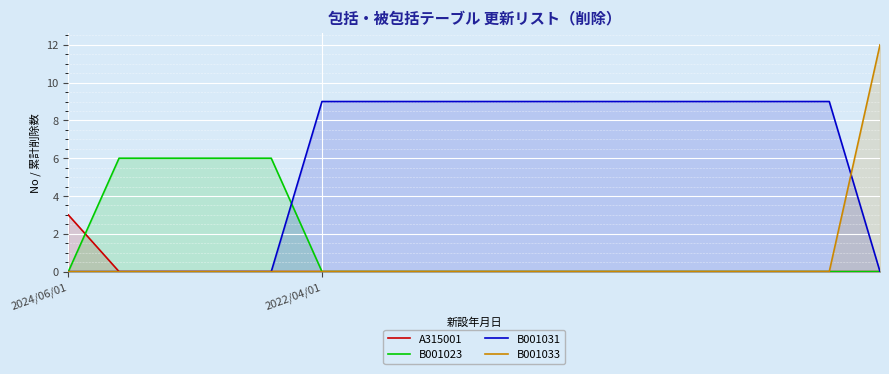

Which series has the widest spread of values?

B001033